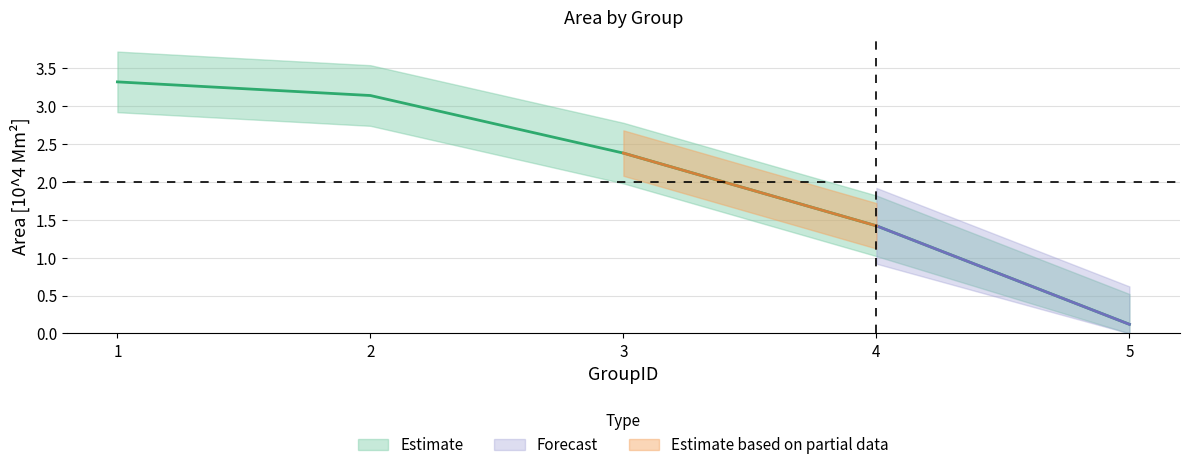

How many data points in Area_lower are less than 1?

1